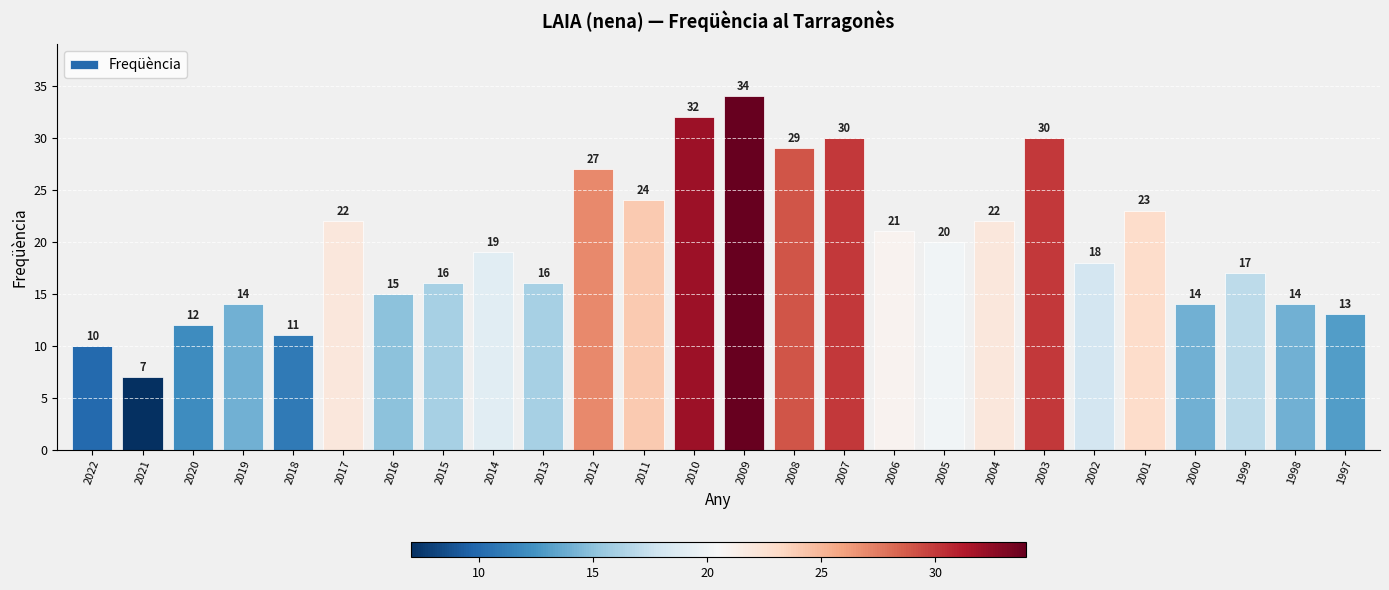

Reading right to left, what are all the values shown in this chart?

13	14	17	14	23	18	30	22	20	21	30	29	34	32	24	27	16	19	16	15	22	11	14	12	7	10